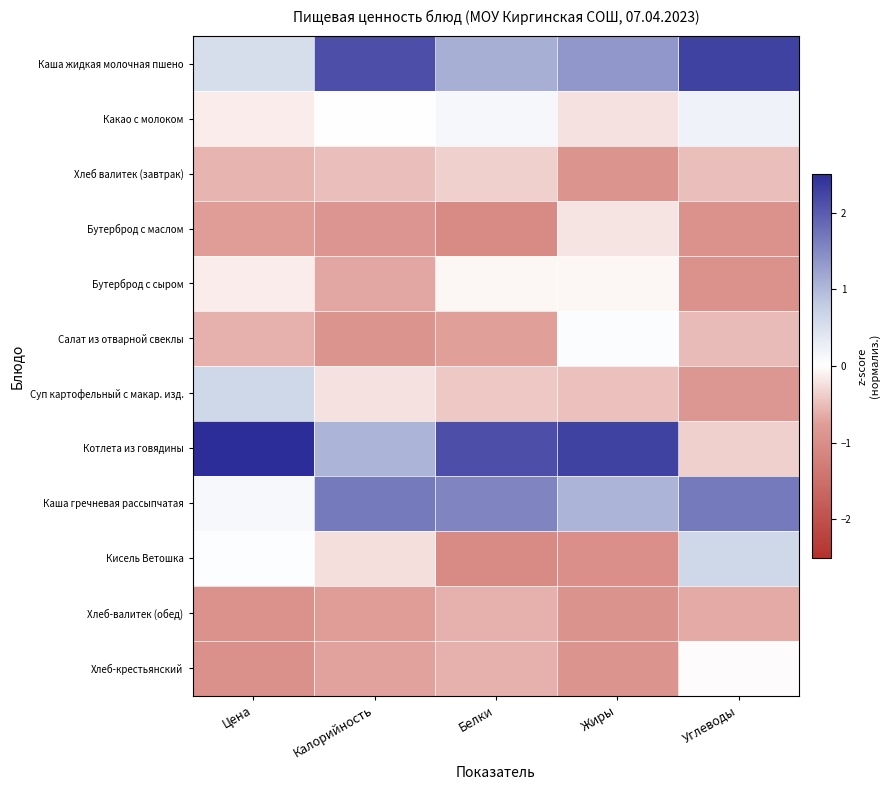

How many series are shown in this chart?

12